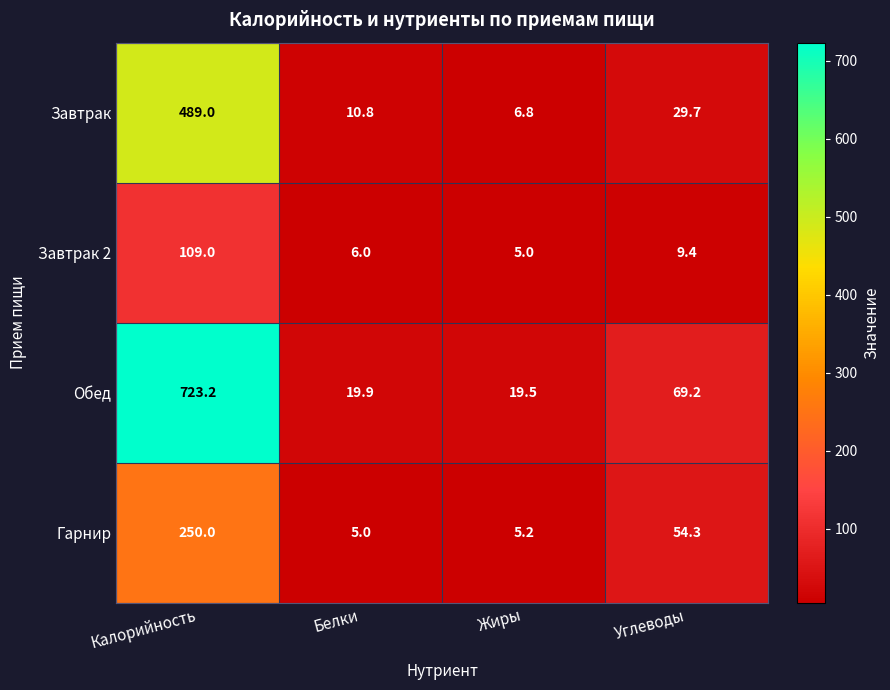

Reading right to left, transcribe all the data shown in this chart.

Завтрак: Углеводы=29.7	Жиры=6.8	Белки=10.8	Калорийность=489.0
Завтрак 2: Углеводы=9.4	Жиры=5.0	Белки=6.0	Калорийность=109.0
Обед: Углеводы=69.2	Жиры=19.5	Белки=19.9	Калорийность=723.2
Гарнир: Углеводы=54.3	Жиры=5.2	Белки=5.0	Калорийность=250.0